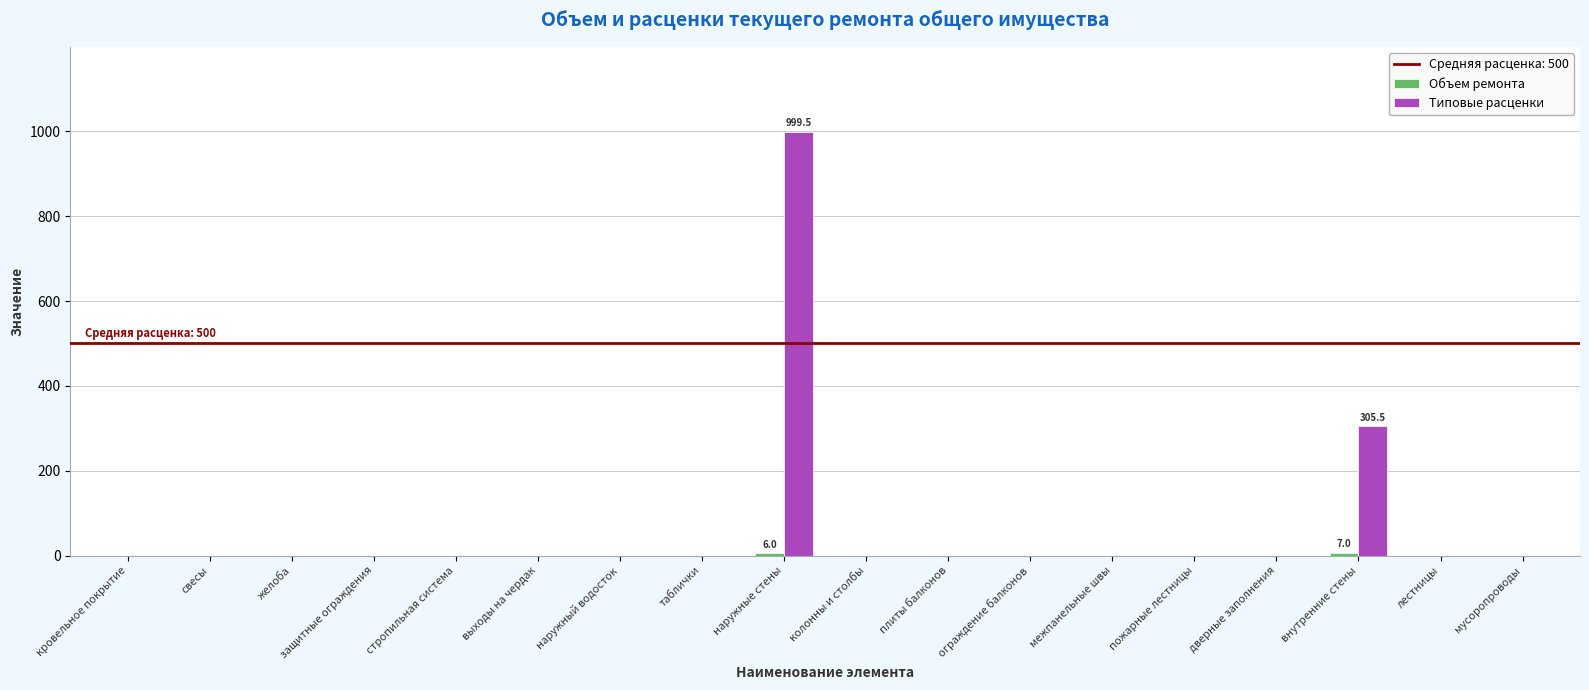

What is the greatest value displayed?

999.5